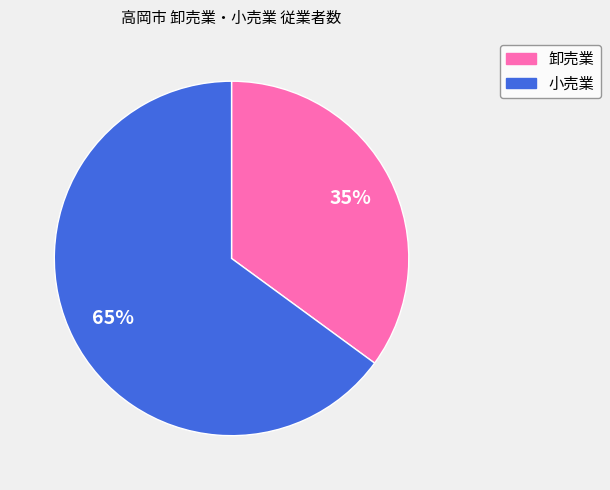

To the nearest percent, what is the difference between the 小売業 and 卸売業 slice percentages?

30%